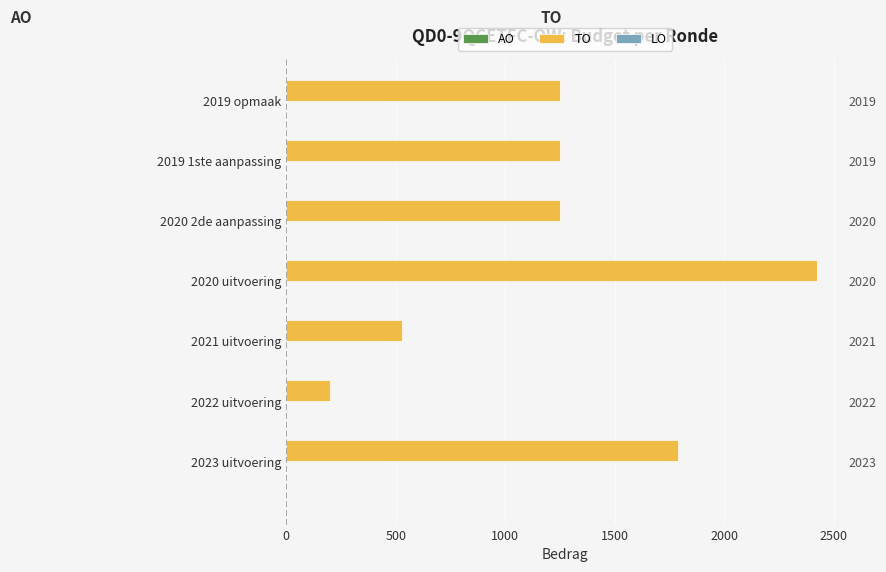

True or false: LO has a value of 0.1 at 1500.

False